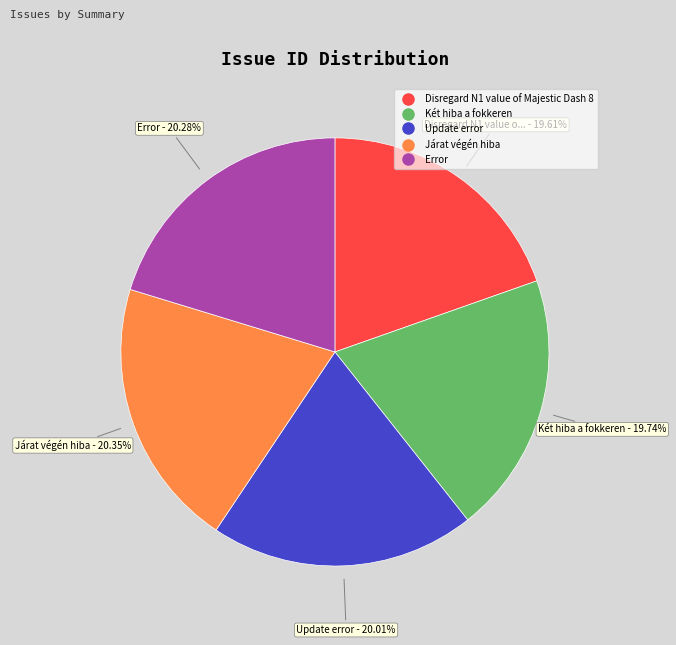

What percentage is the Járat végén hiba slice, to the nearest percent?

20%